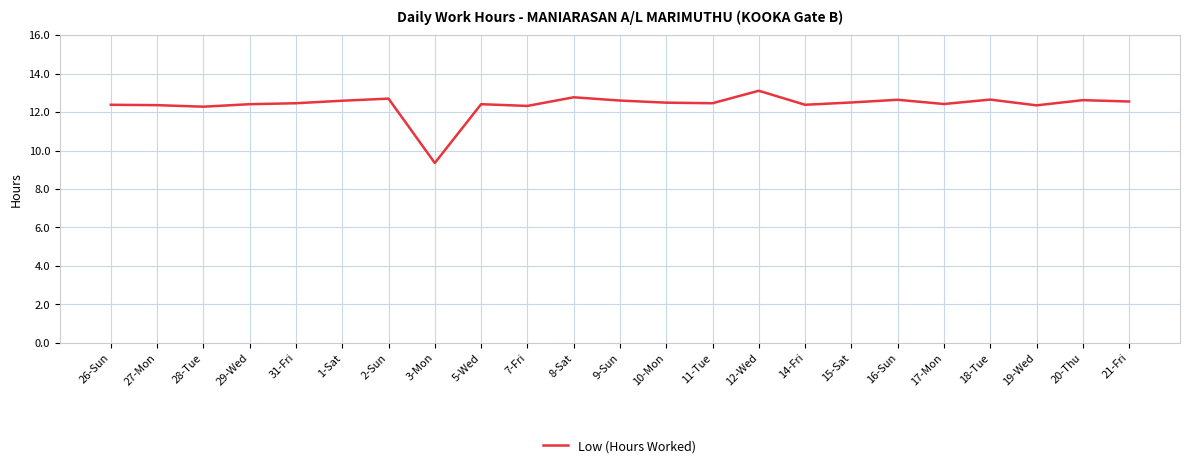

What is the average value?

12.4